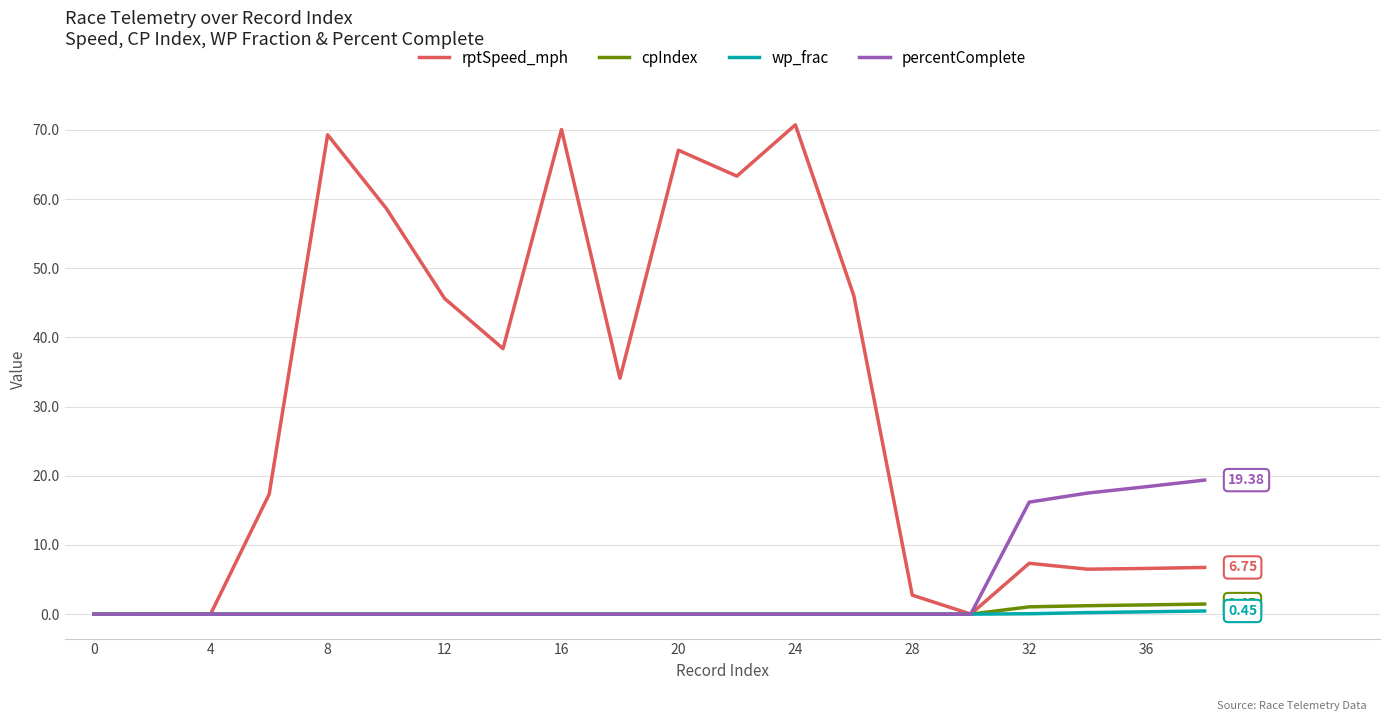

Which series has the widest spread of values?

rptSpeed_mph